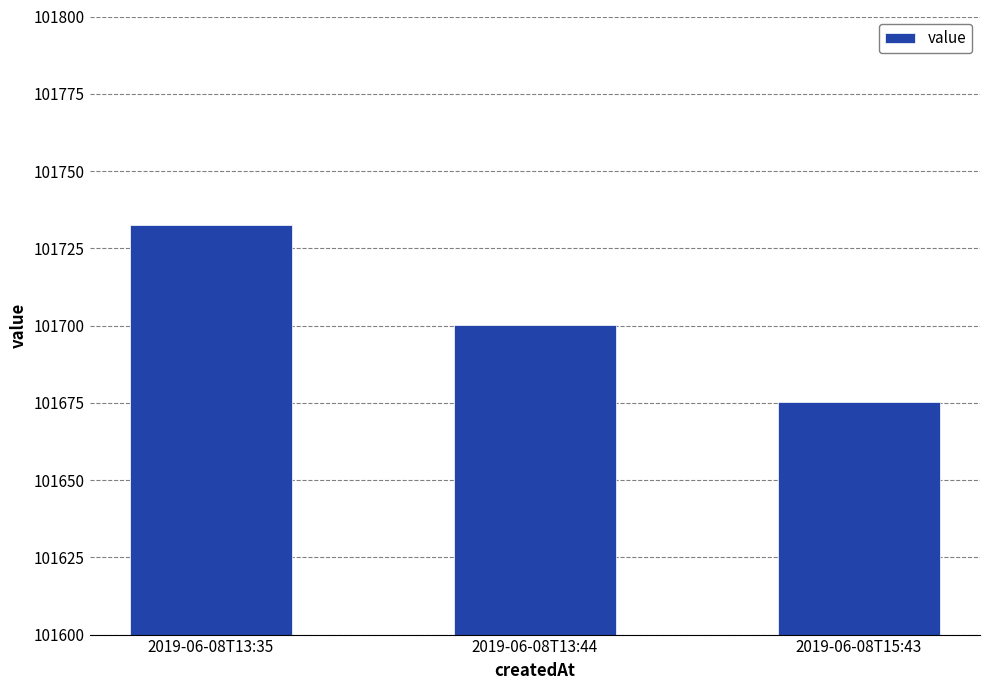

Is it true that the value at 2019-06-08T15:43 is 101675.4?

True